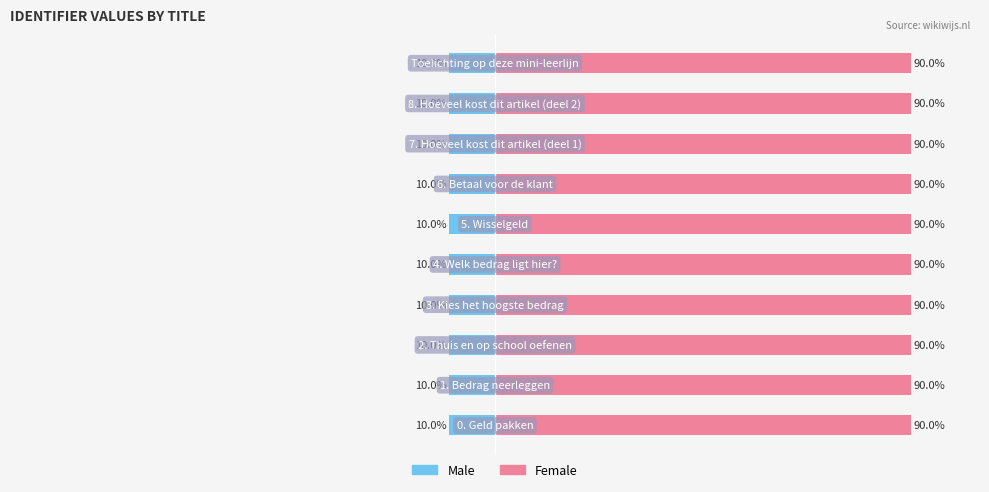

Reading left to right, transcribe all the data shown in this chart.

Male: −125=-10.0	−100=-10.0	−75=-10.0	−50=-10.0	−25=-10.0	0=-10.0	25=-10.0	50=-10.0	75=-10.0	100=-10.0
Female: −125=90.0	−100=90.0	−75=90.0	−50=90.0	−25=90.0	0=90.0	25=90.0	50=90.0	75=90.0	100=90.0